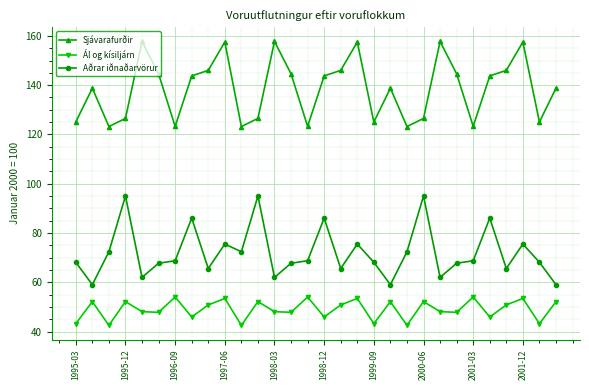

What is the lowest value of the Sjávarafurðir series?

123.2